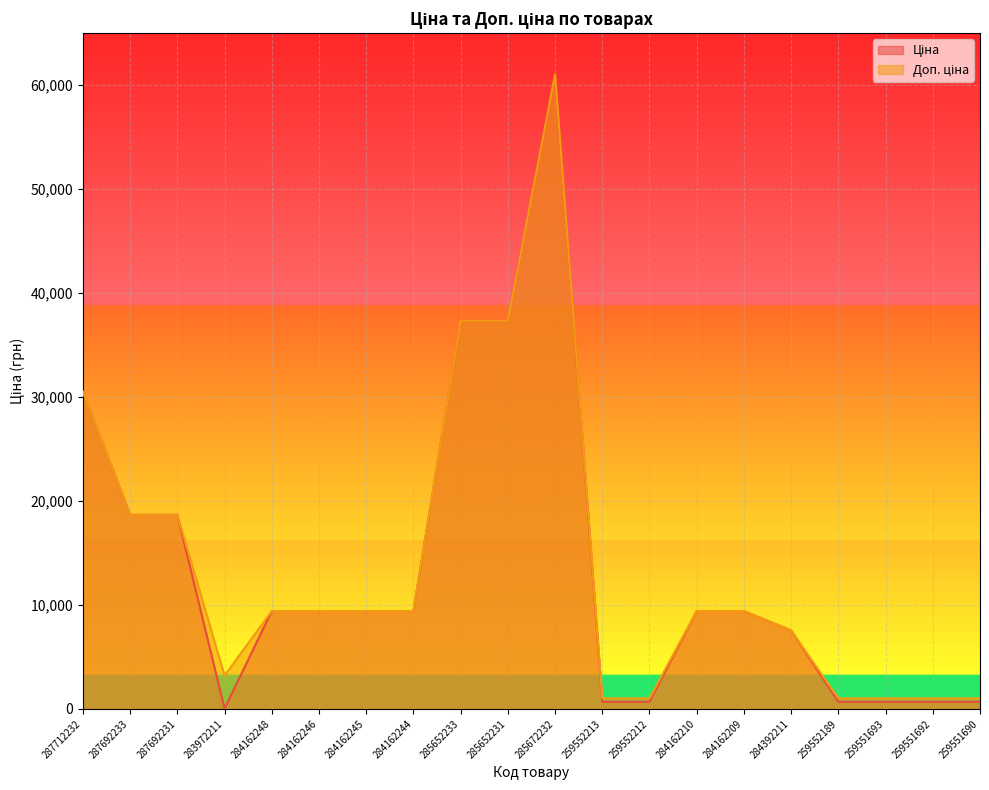

What position from the left is 287712232?

1